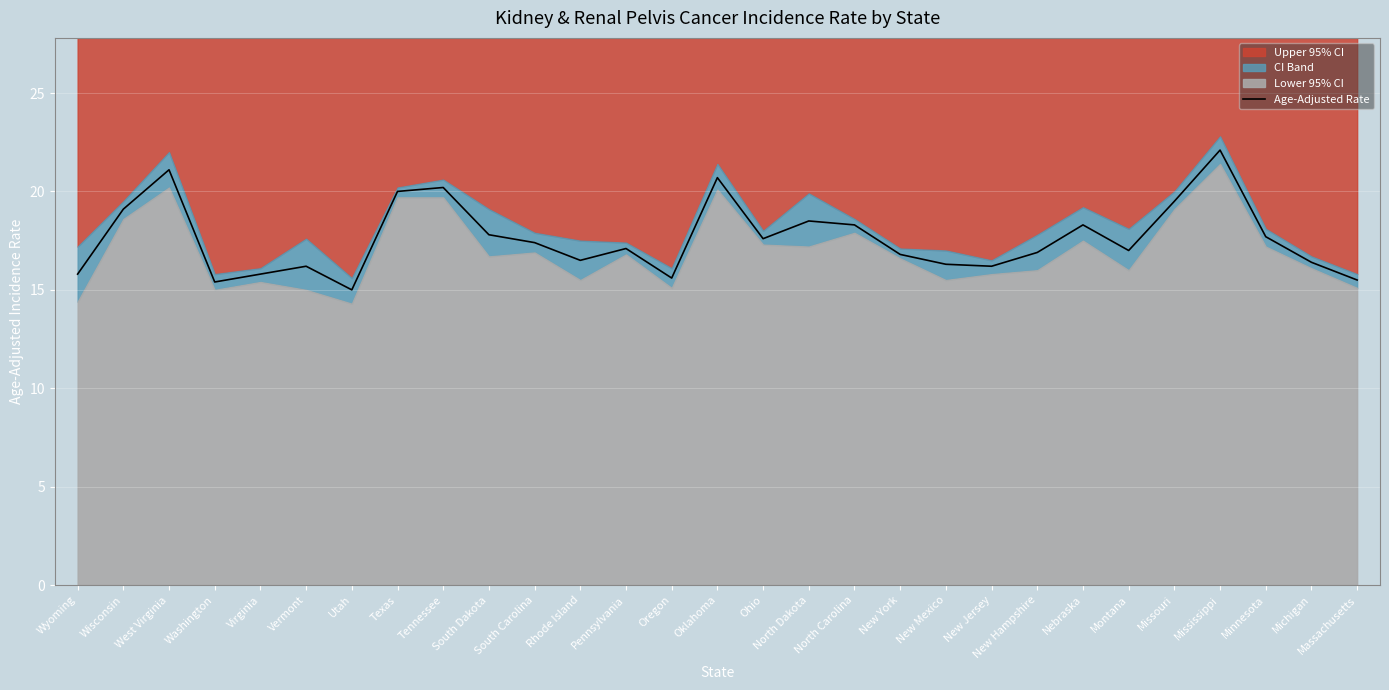

Where does the data first go above 17?

Wisconsin